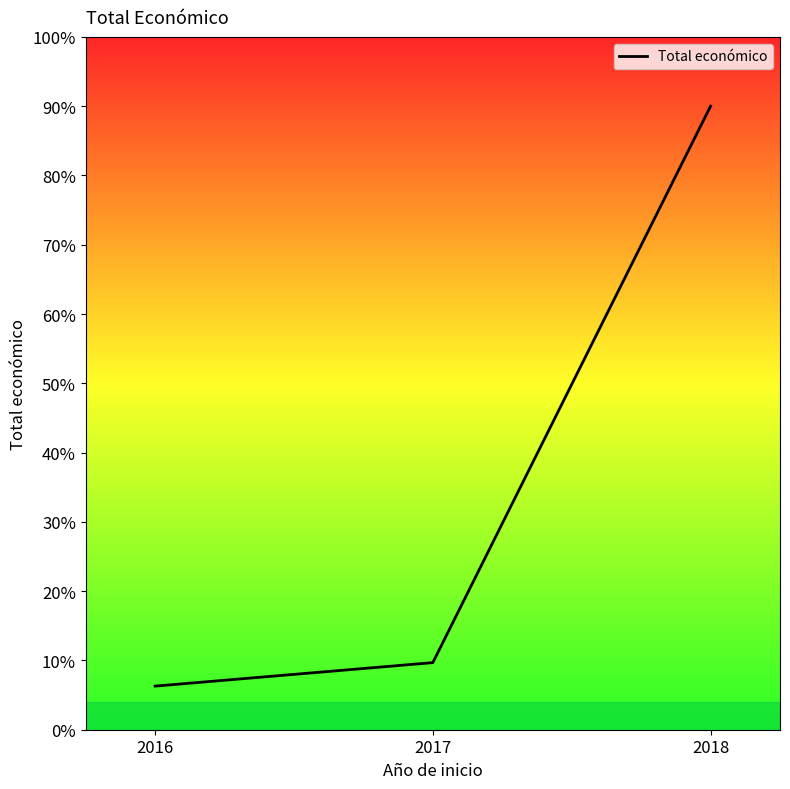

How many lines are shown in the chart?

1